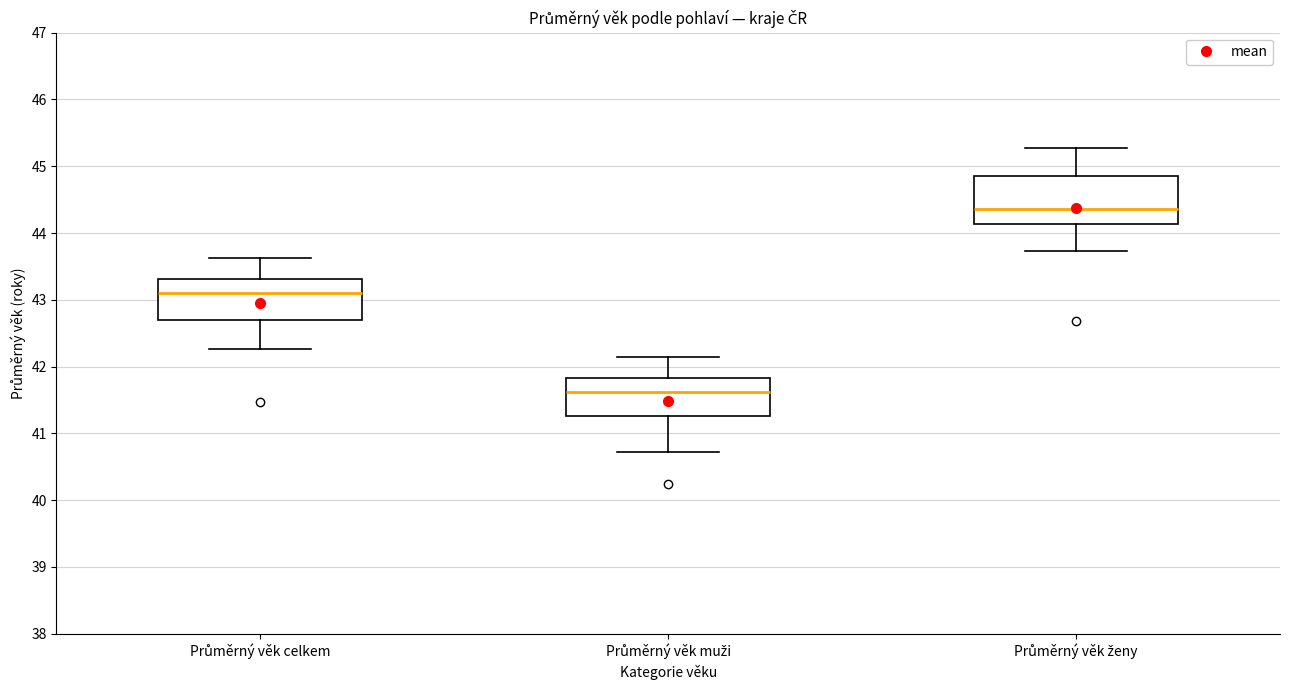

Reading left to right, transcribe this box plot: for each box, give where its median line is, the range the box spans, and where its two whiskers end, as read against the y-axis. The values are not printed on the chart, so give them approximately, as read against the axis.

Průměrný věk celkem: median 43.1, box 42.7 to 43.3, whiskers 42.3 to 43.6
Průměrný věk muži: median 41.6, box 41.3 to 41.8, whiskers 40.7 to 42.1
Průměrný věk ženy: median 44.4, box 44.1 to 44.9, whiskers 43.7 to 45.3